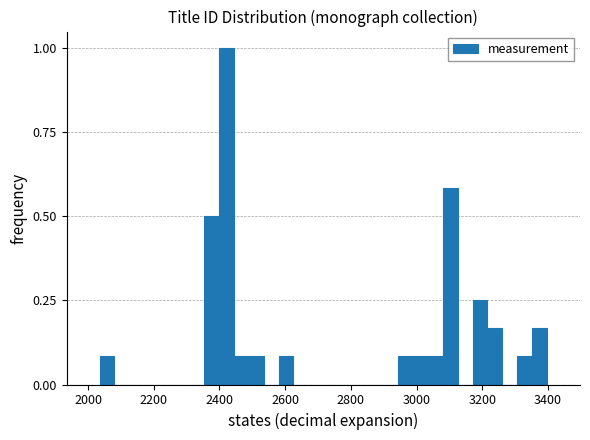

Read against the x-axis, roughly where is the centre of the tallest bar?

2420